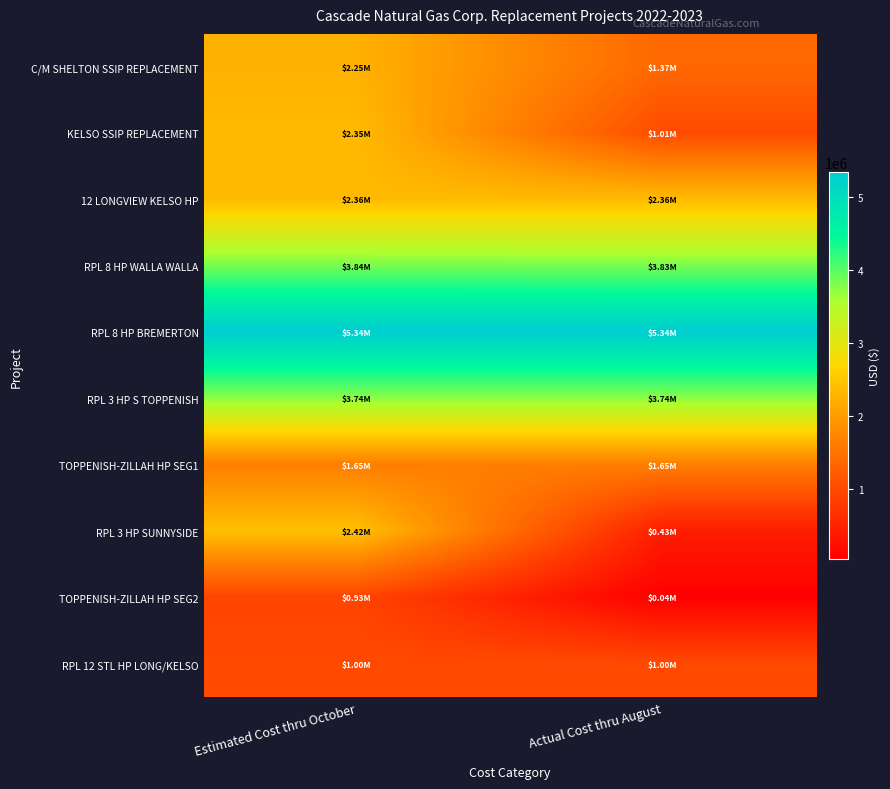

Reading left to right, transcribe all the data shown in this chart.

C/M SHELTON SSIP REPLACEMENT: Estimated Cost thru October=2248360.2	Actual Cost thru August=1365596.1
KELSO SSIP REPLACEMENT: Estimated Cost thru October=2352338.9	Actual Cost thru August=1008070.7
12 LONGVIEW KELSO HP: Estimated Cost thru October=2359267.9	Actual Cost thru August=2359267.9
RPL 8 HP WALLA WALLA: Estimated Cost thru October=3840995.0	Actual Cost thru August=3830995.0
RPL 8 HP BREMERTON: Estimated Cost thru October=5342941.6	Actual Cost thru August=5342941.6
RPL 3 HP S TOPPENISH: Estimated Cost thru October=3742455.1	Actual Cost thru August=3742455.1
TOPPENISH-ZILLAH HP SEG1: Estimated Cost thru October=1645900.1	Actual Cost thru August=1645900.1
RPL 3 HP SUNNYSIDE: Estimated Cost thru October=2417948.7	Actual Cost thru August=428549.3
TOPPENISH-ZILLAH HP SEG2: Estimated Cost thru October=930905.3	Actual Cost thru August=41130.8
RPL 12 STL HP LONG/KELSO: Estimated Cost thru October=996608.2	Actual Cost thru August=996608.2